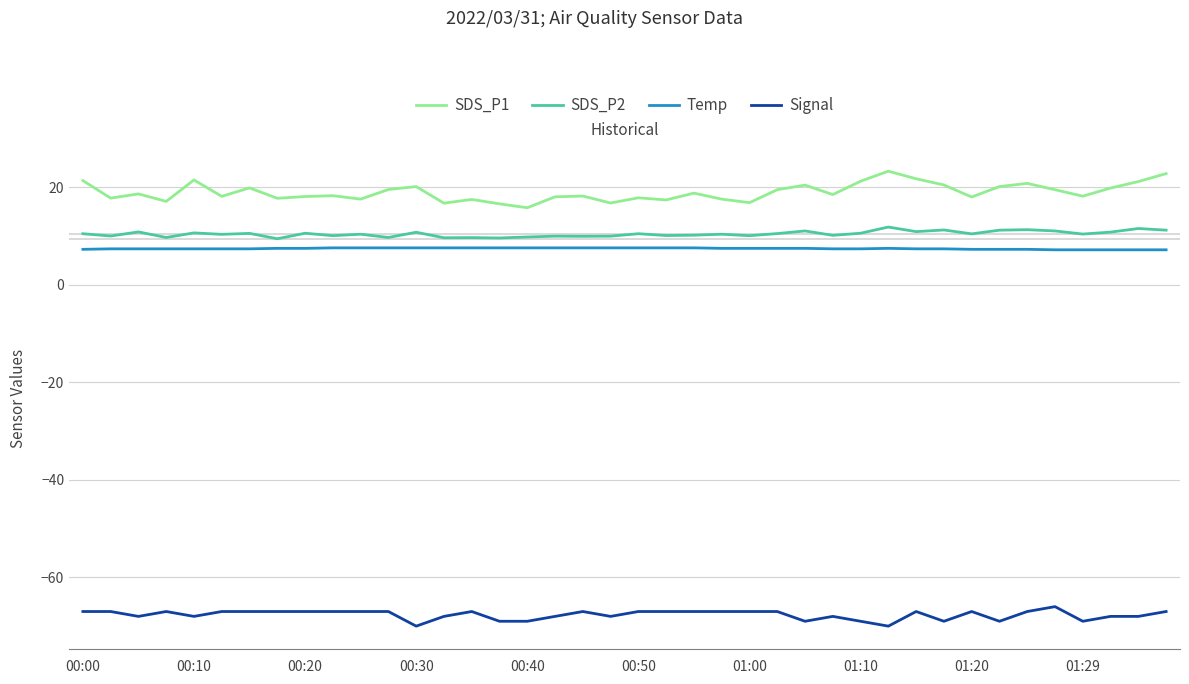

Which series has the widest spread of values?

SDS_P1